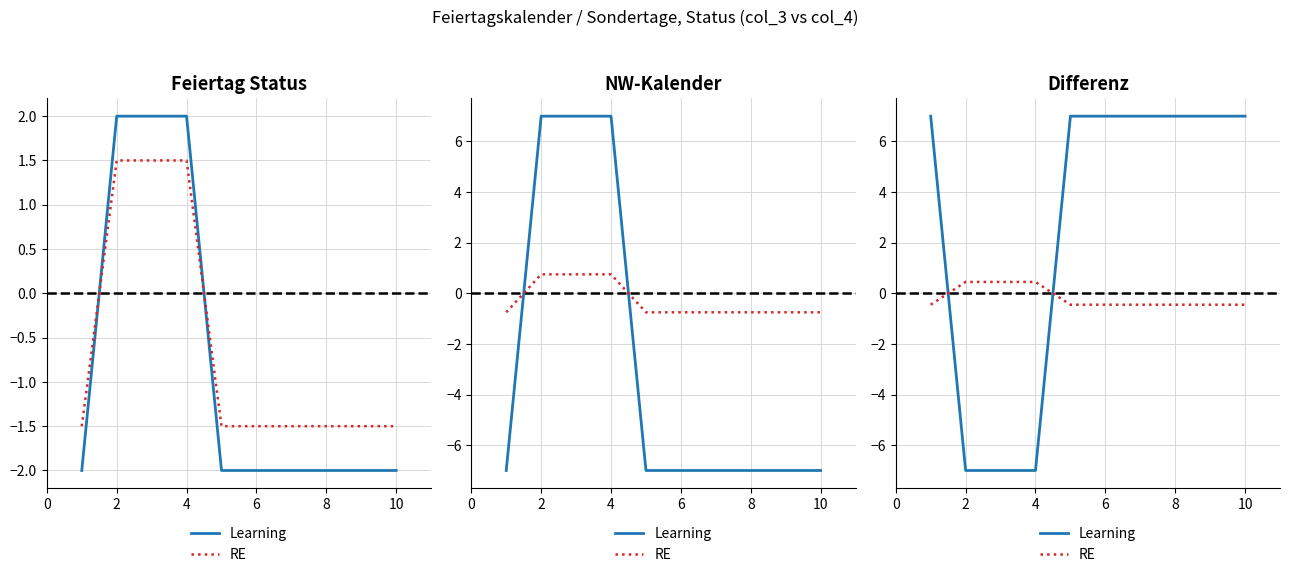

Is the value of Learning at 8 greater than the value of RE at 10?

Yes